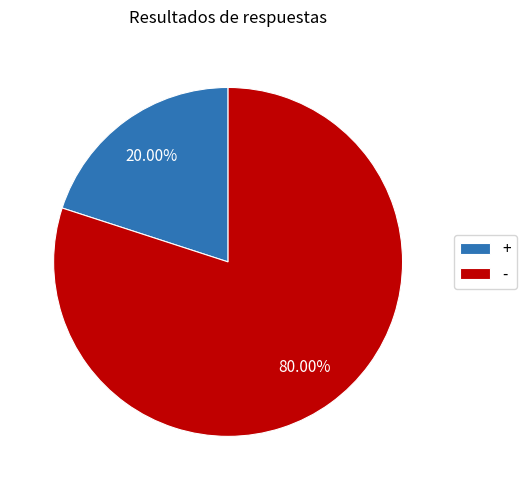

To the nearest percent, what is the average slice percentage?

50%